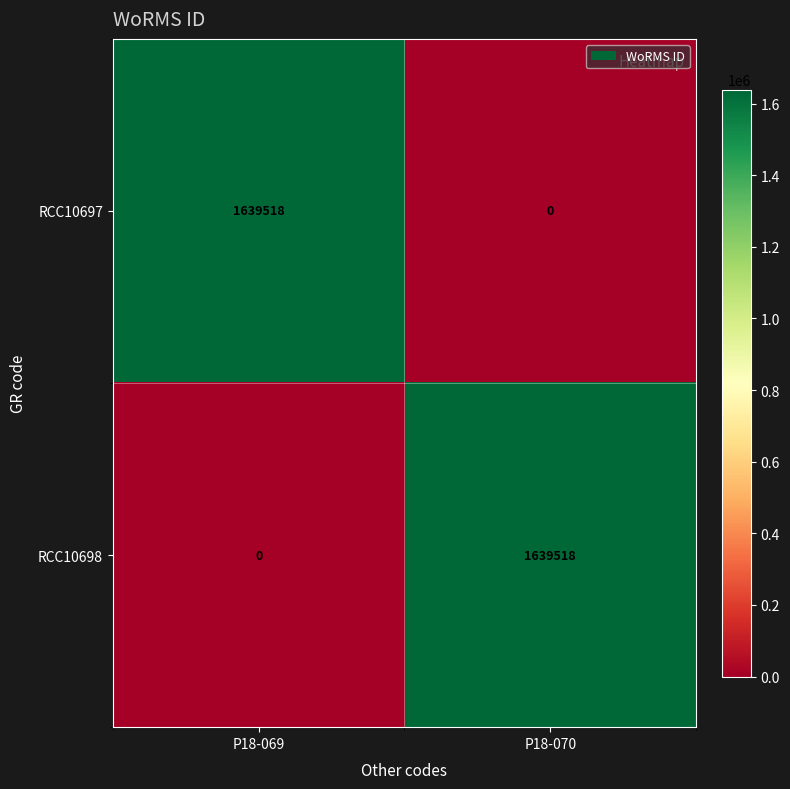

List the labels in order of RCC10698 value, smallest first.

P18-069, P18-070